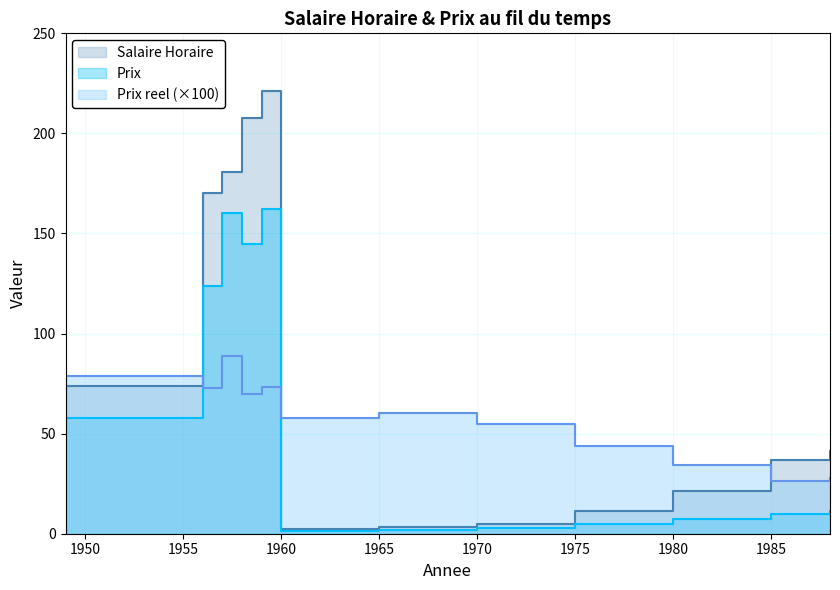

What is the sum of the Salaire Horaire values at 1959 and 1958?

428.5